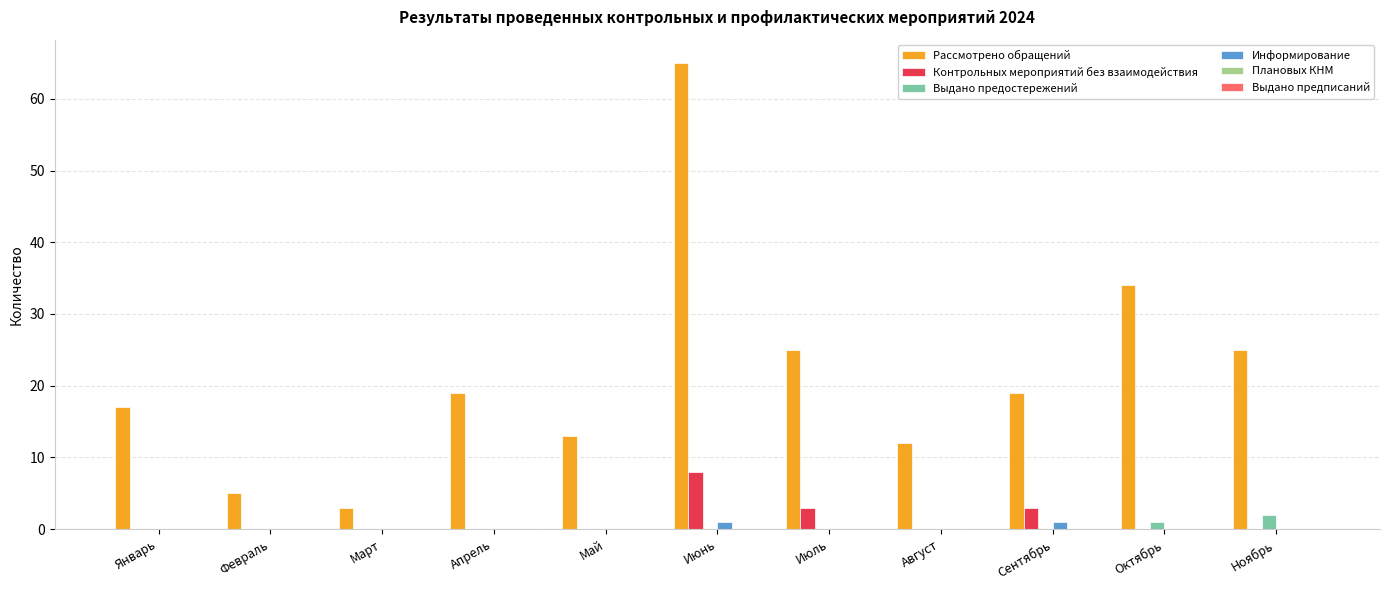

What is the maximum value shown in the chart?

65